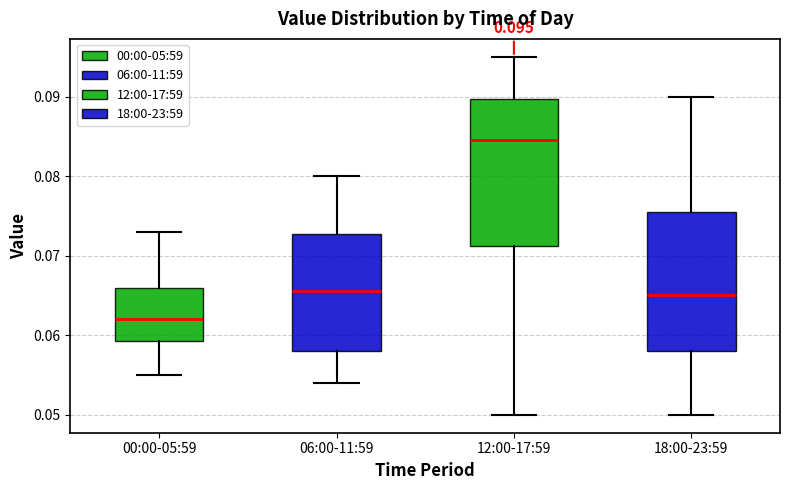

Which box has the highest median line?

12:00-17:59